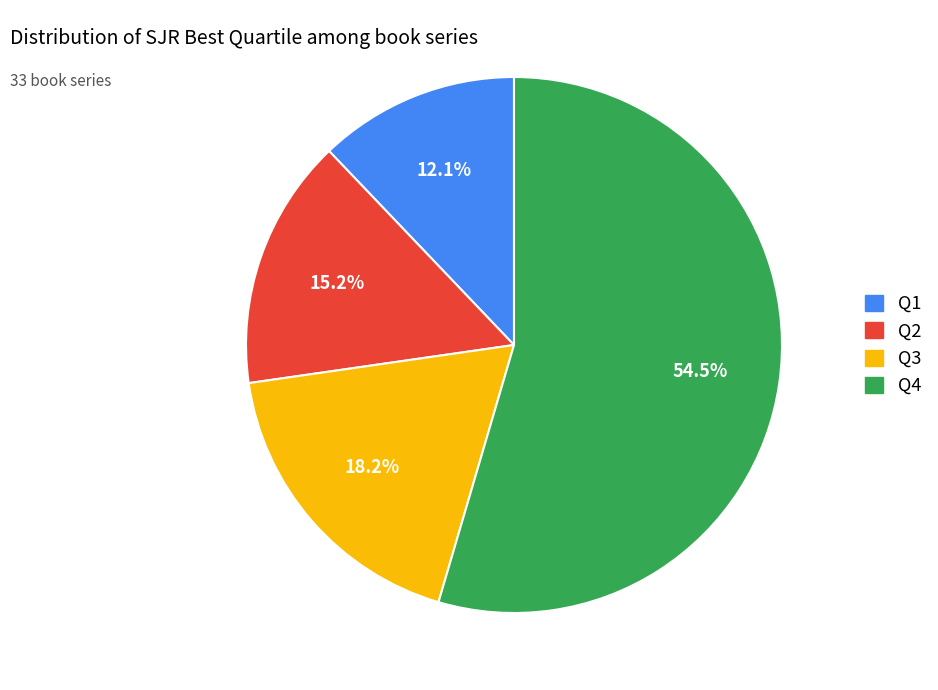

How many segments does this pie chart have?

4